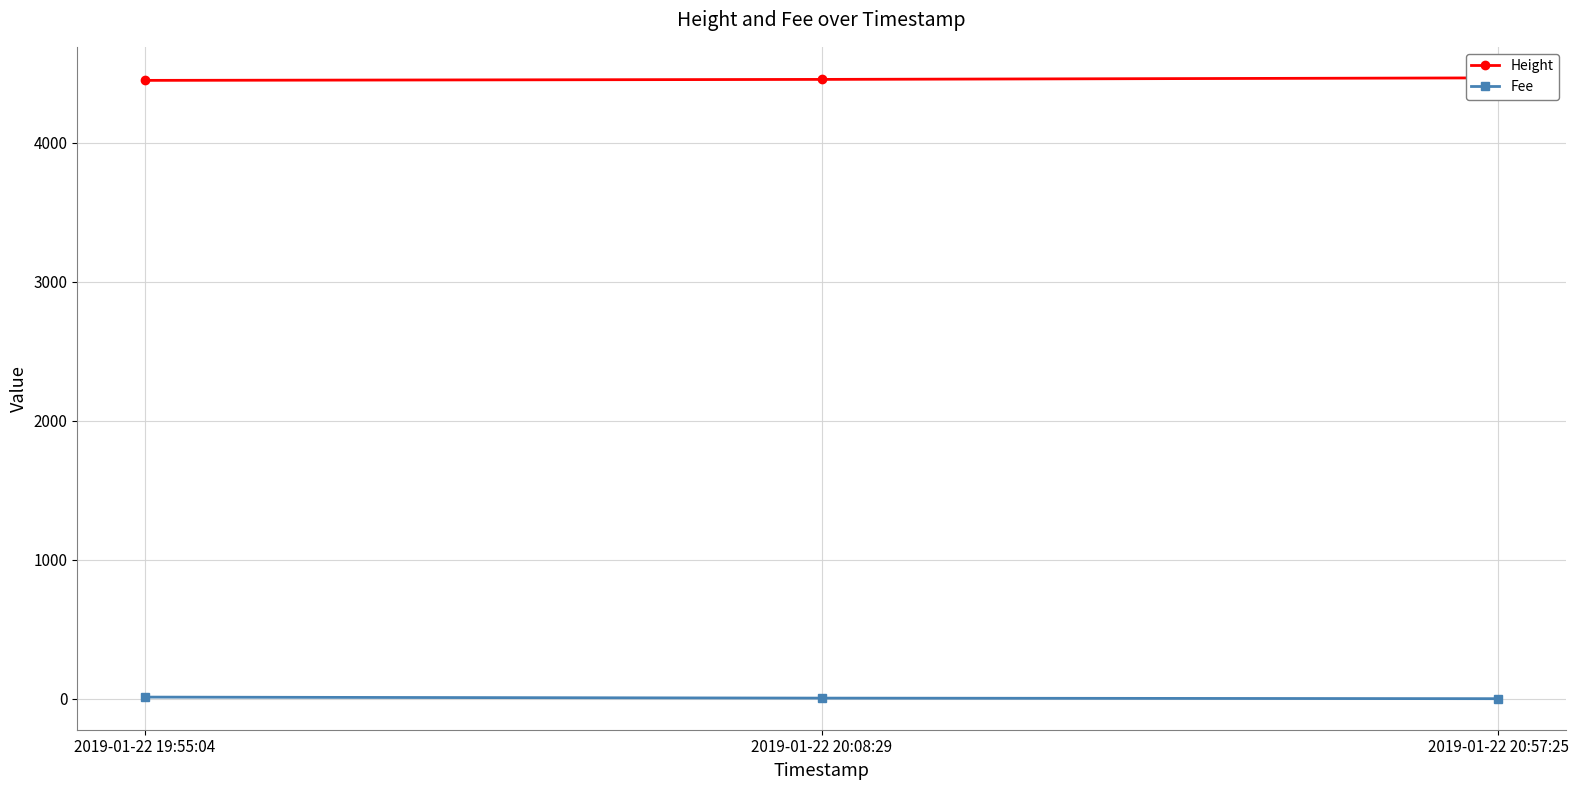

Which has a higher value, 2019-01-22 19:55:04 or 2019-01-22 20:08:29?

2019-01-22 20:08:29